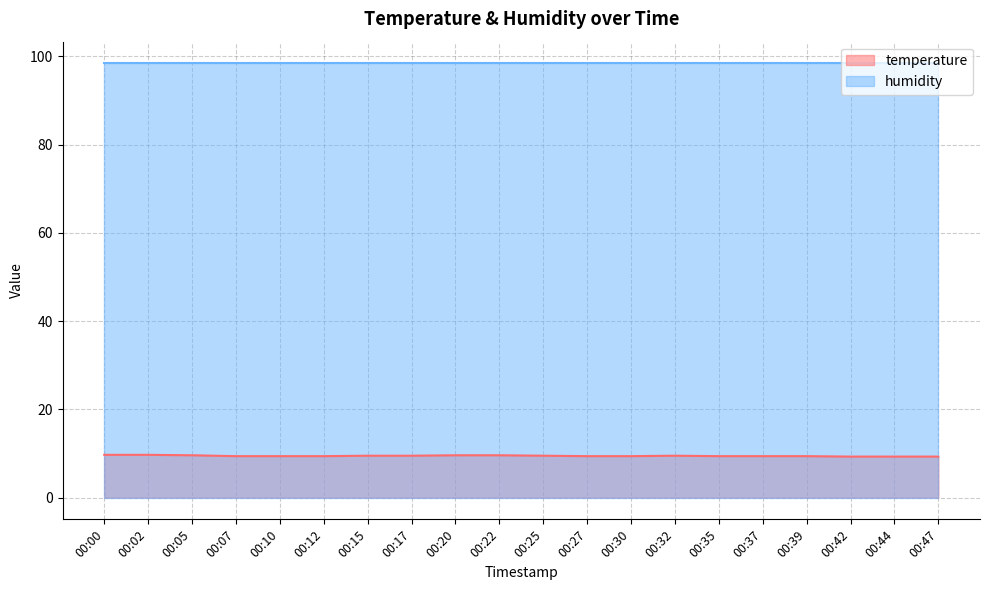

Which label corresponds to the largest value in the chart?

00:00